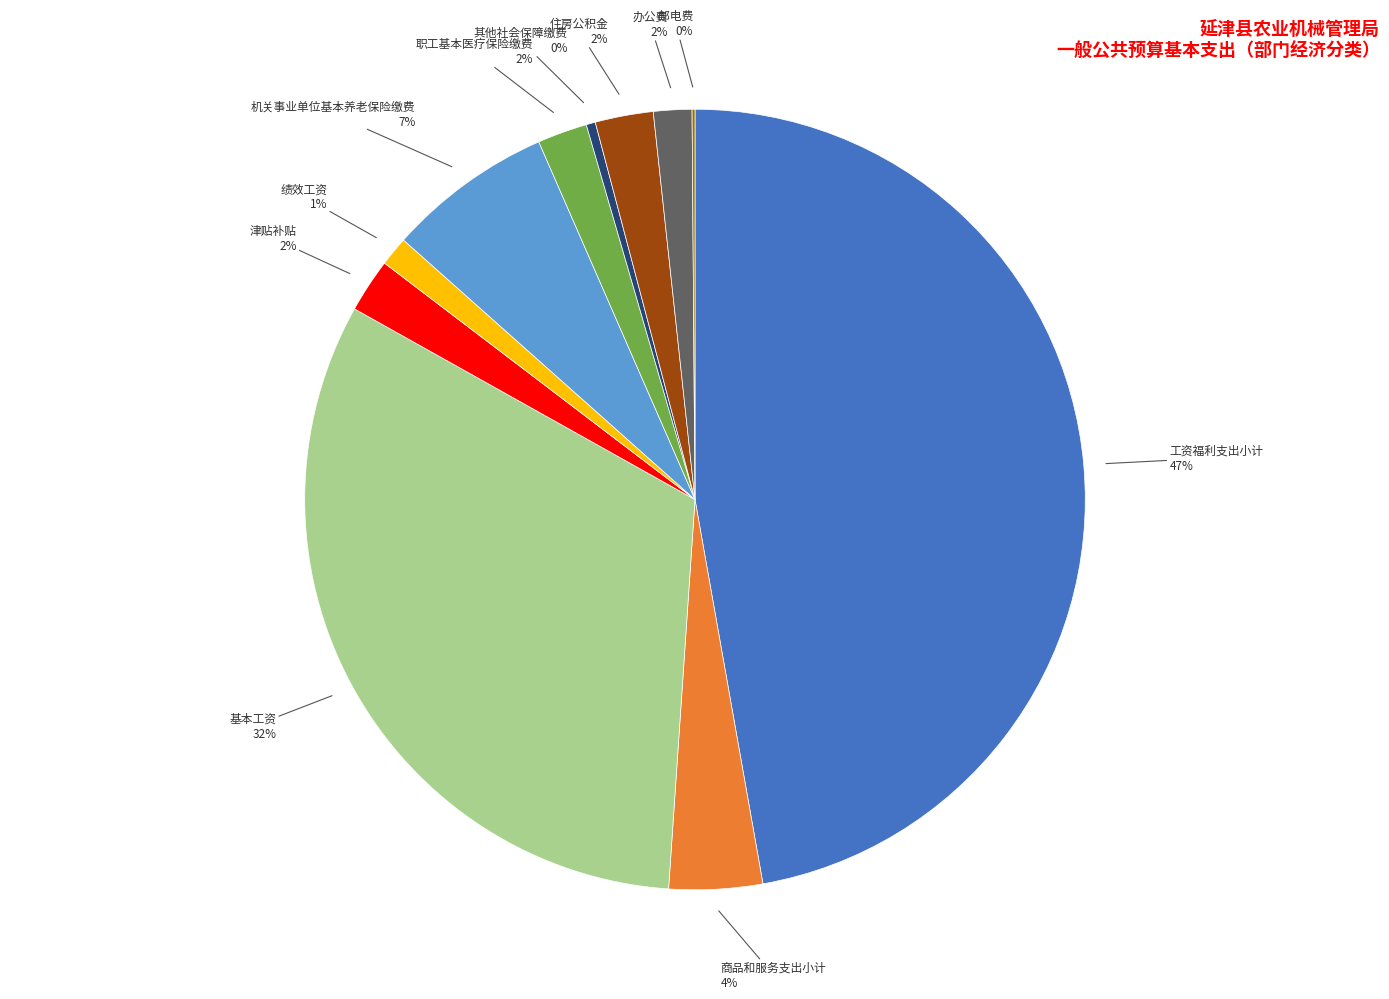

Which category has the biggest portion of the pie?

工资福利支出小计